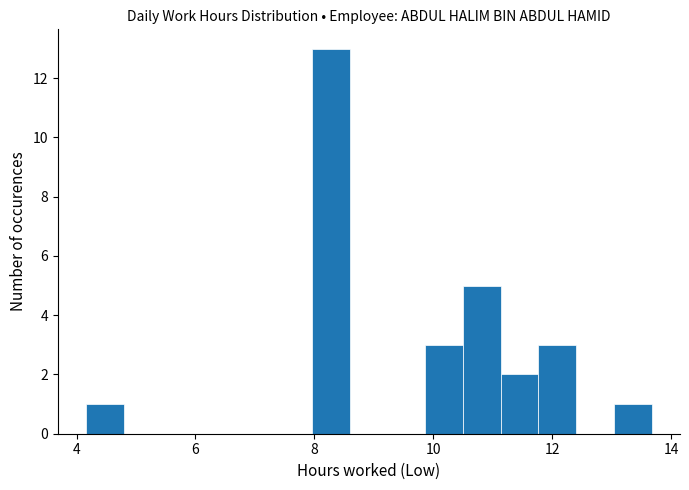

Read against the x-axis, roughly where is the centre of the tallest bar?

8.2